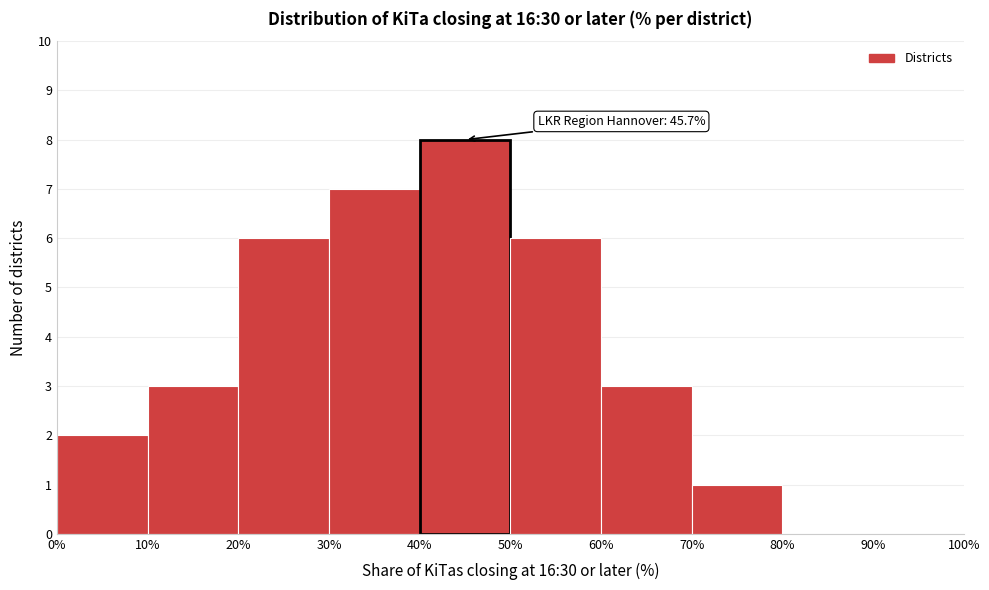

Over which range of the x-axis is the bar tallest?

40% to 50%